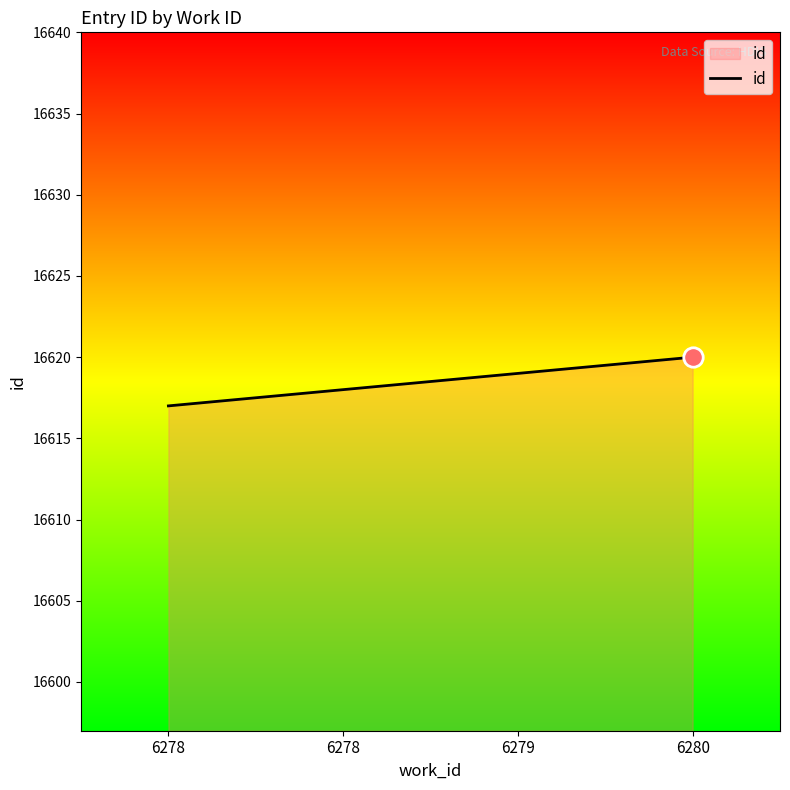

Reading left to right, extract all data points from this chart.

6278=16617	6278=16618	6279=16619	6280=16620